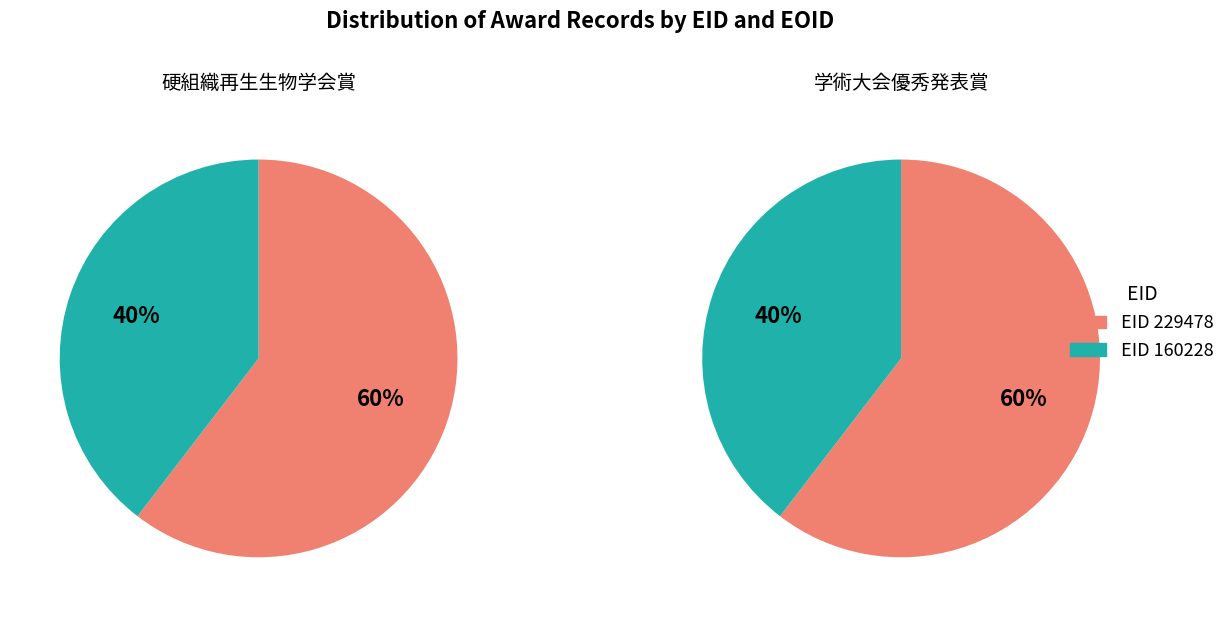

Which slice is the smallest?

160228